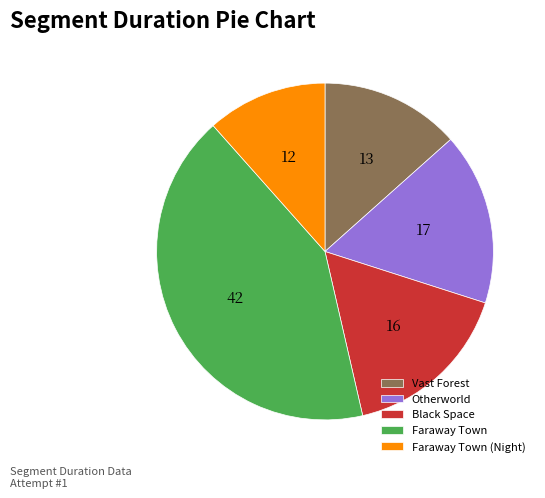

Combined, do Faraway Town and Black Space account for over 50%?

Yes